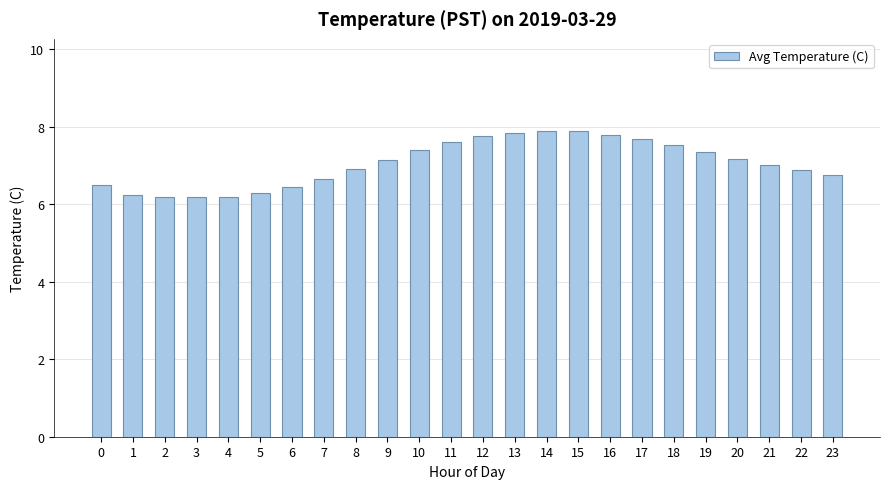

What is the minimum value shown in the chart?

6.2